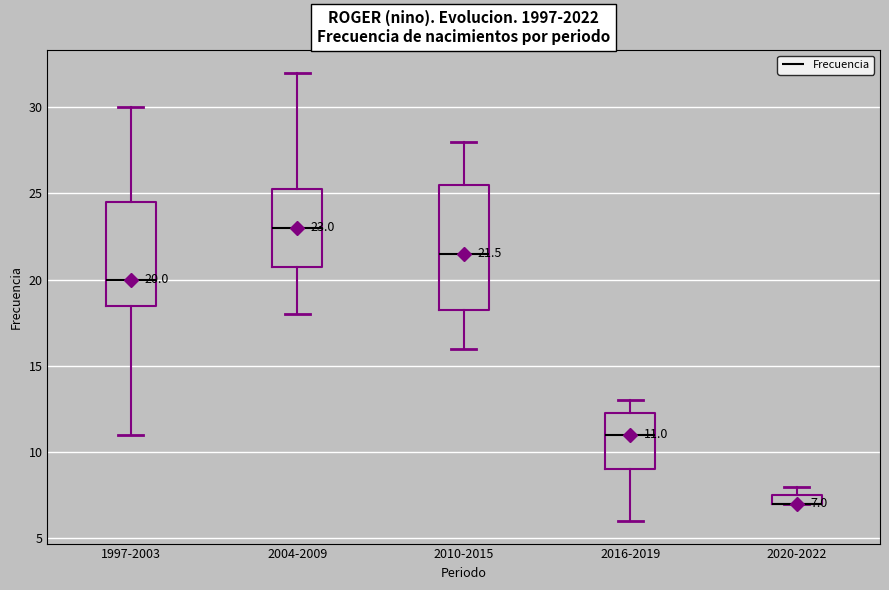

Comparing the boxes themselves (not the whiskers), which one is the tallest?

2010-2015